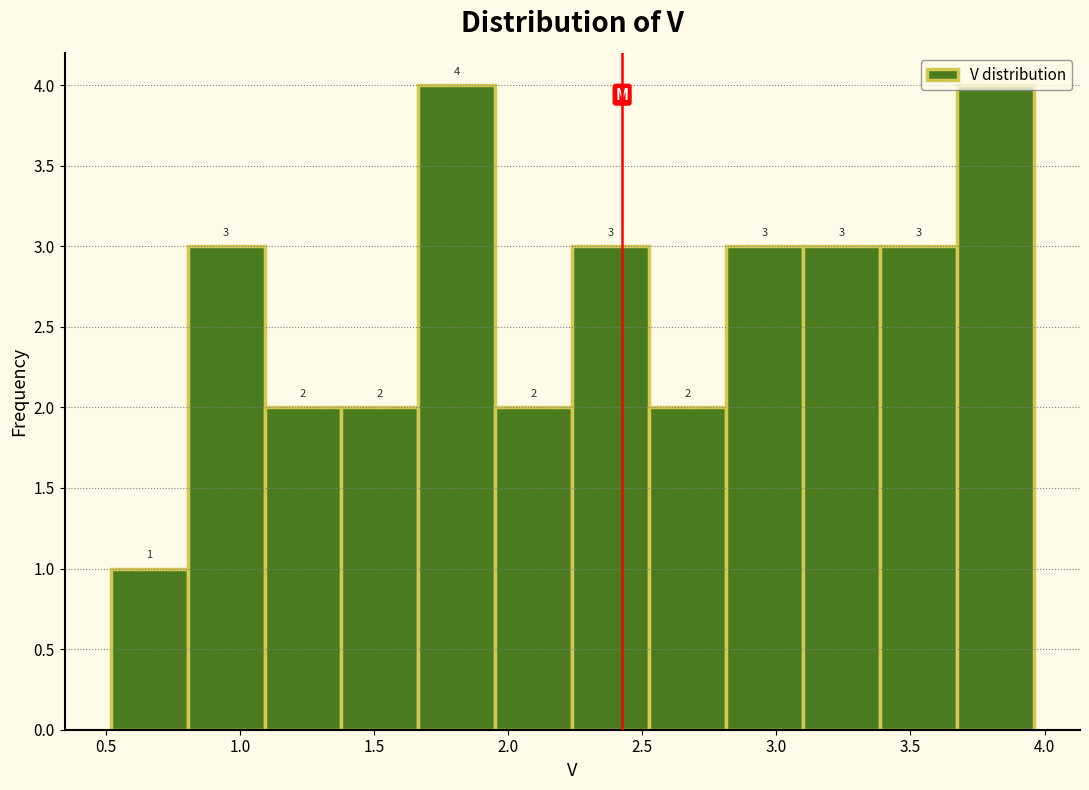

Reading left to right, transcribe this chart: for each bar, give the range it covers on the x-axis and its height. The bar edges are not printed on the chart, so give them approximately, as read against the axis.

0.50 to 0.80: 1
0.80 to 1.10: 3
1.10 to 1.40: 2
1.40 to 1.65: 2
1.65 to 1.95: 4
1.95 to 2.25: 2
2.25 to 2.55: 3
2.55 to 2.80: 2
2.80 to 3.10: 3
3.10 to 3.40: 3
3.40 to 3.65: 3
3.65 to 3.95: 4